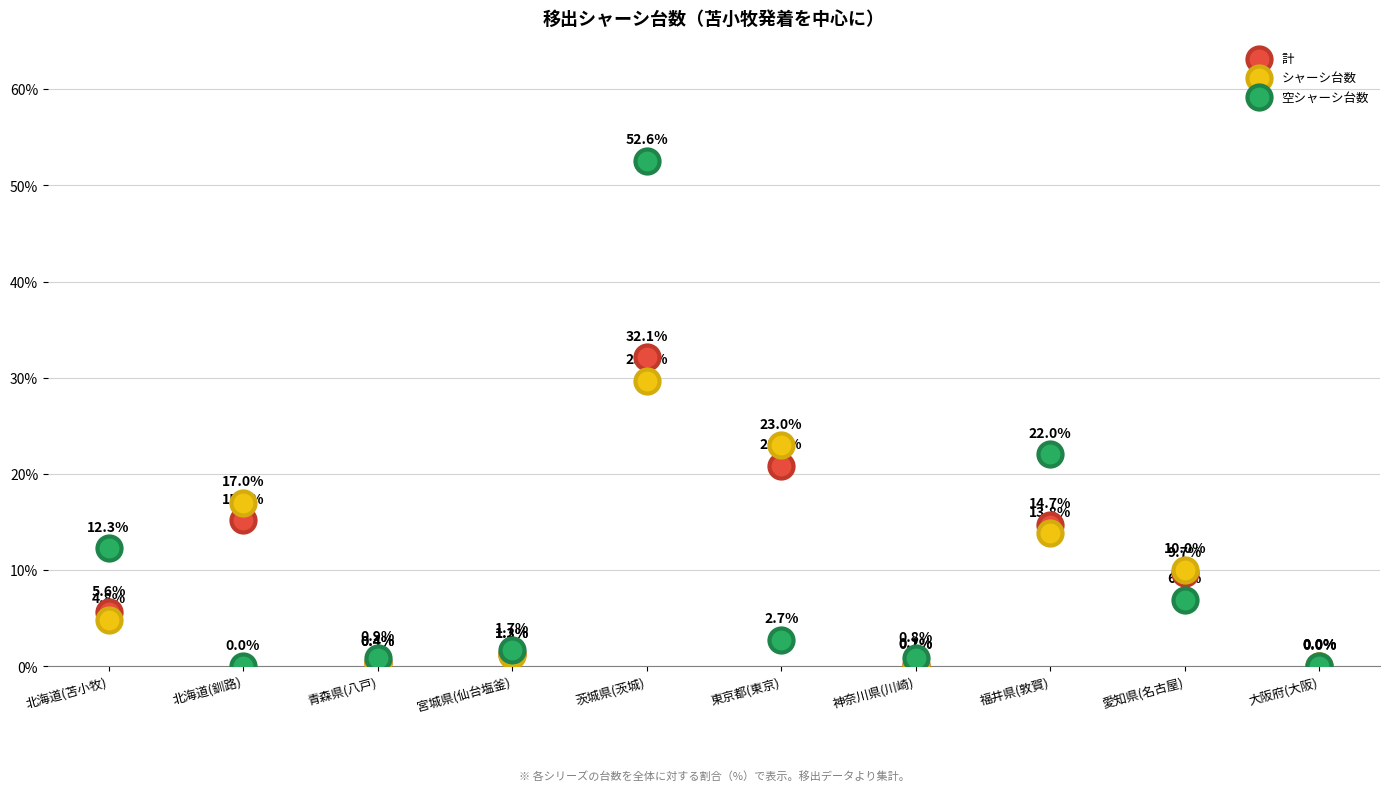

In the シャーシ台数 series, what Y value is closest to 14?

13.8